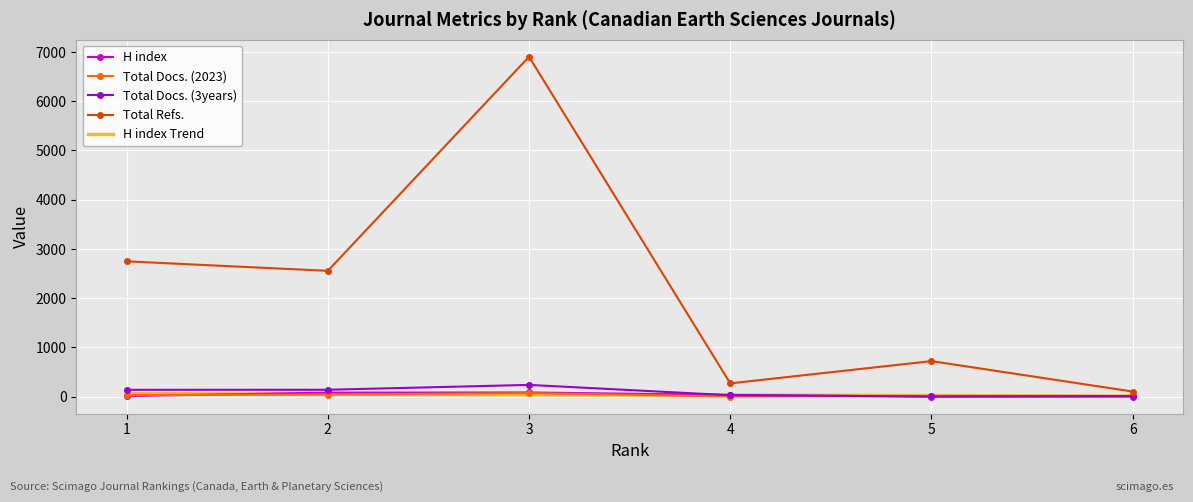

At which category does the chart reach its minimum across all series?

5